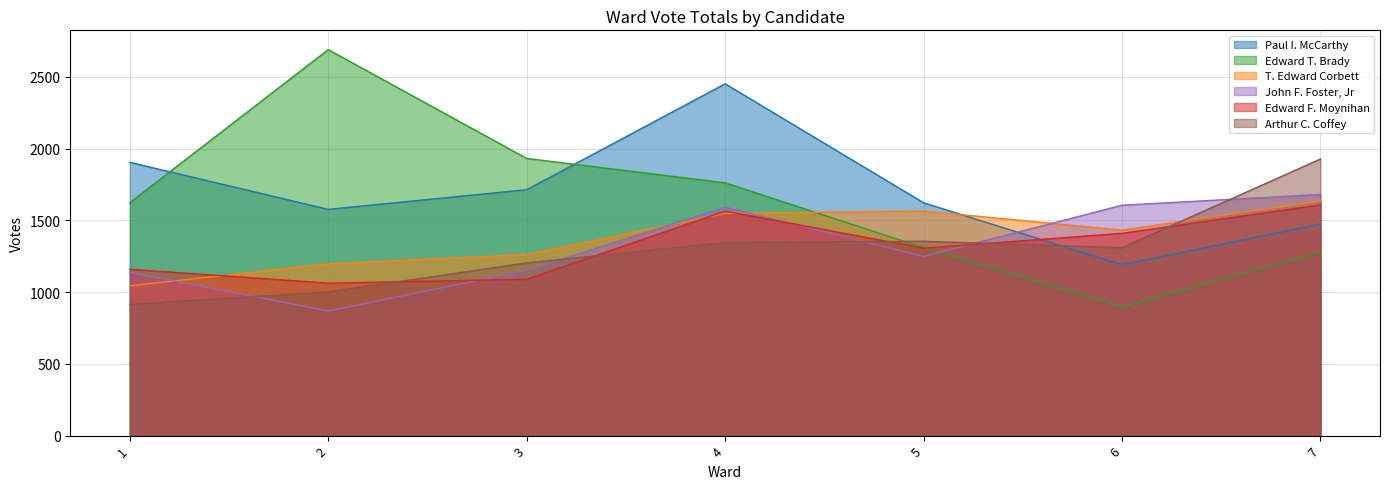

What is the average value of the Paul I. McCarthy series?

1704